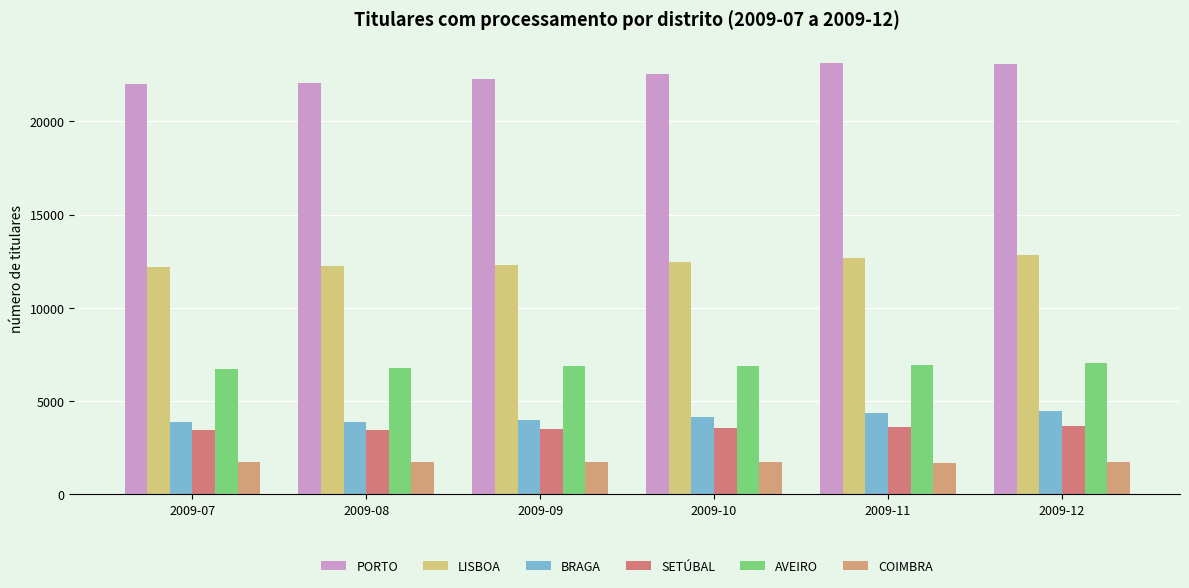

Which series changed the most between 2009-10 and 2009-11?

PORTO